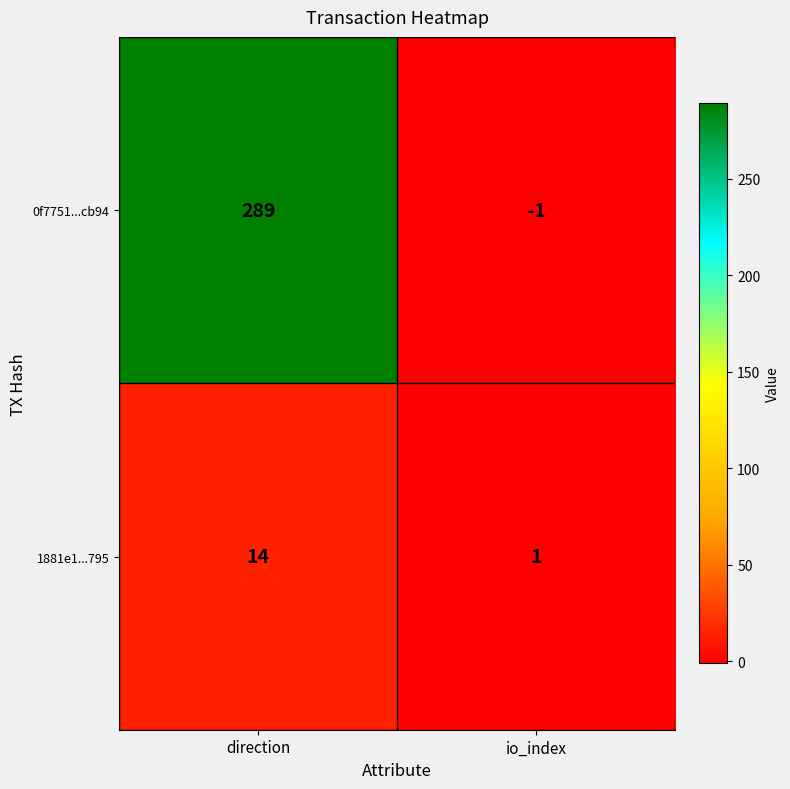

Which series has the widest spread of values?

0f7751...cb94